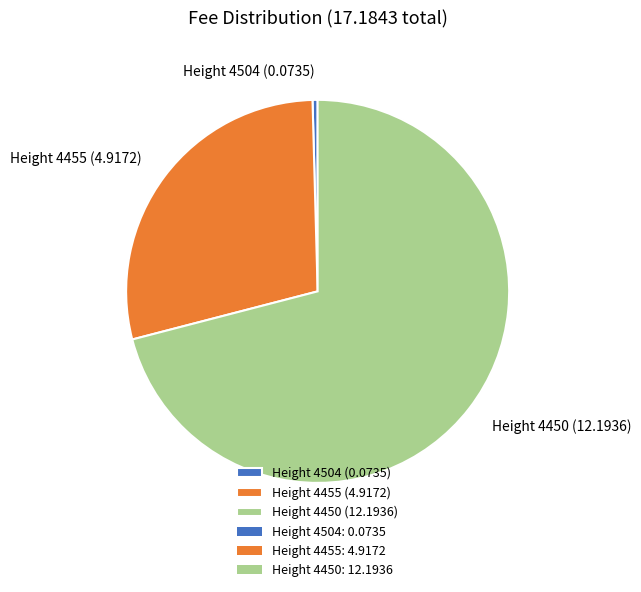

Rank the categories by value from lowest to highest.

Height 4504, Height 4455, Height 4450